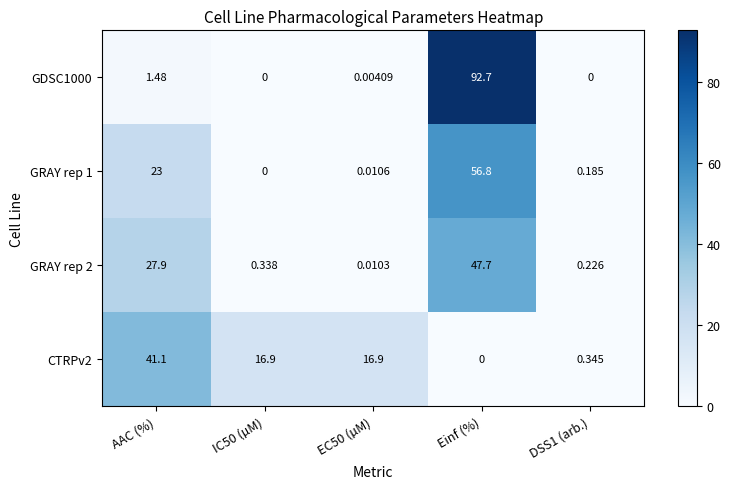

What is the total value across all series at IC50 (µM)?

17.2